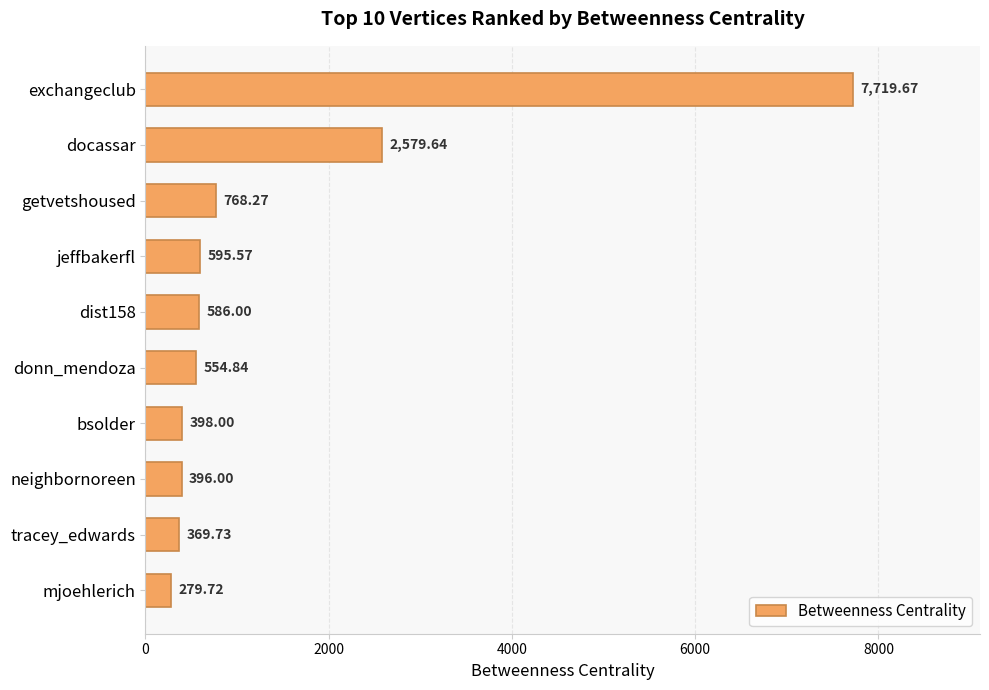

List the labels in order of value, largest first.

exchangeclub, docassar, getvetshoused, jeffbakerfl, dist158, donn_mendoza, bsolder, neighbornoreen, tracey_edwards, mjoehlerich